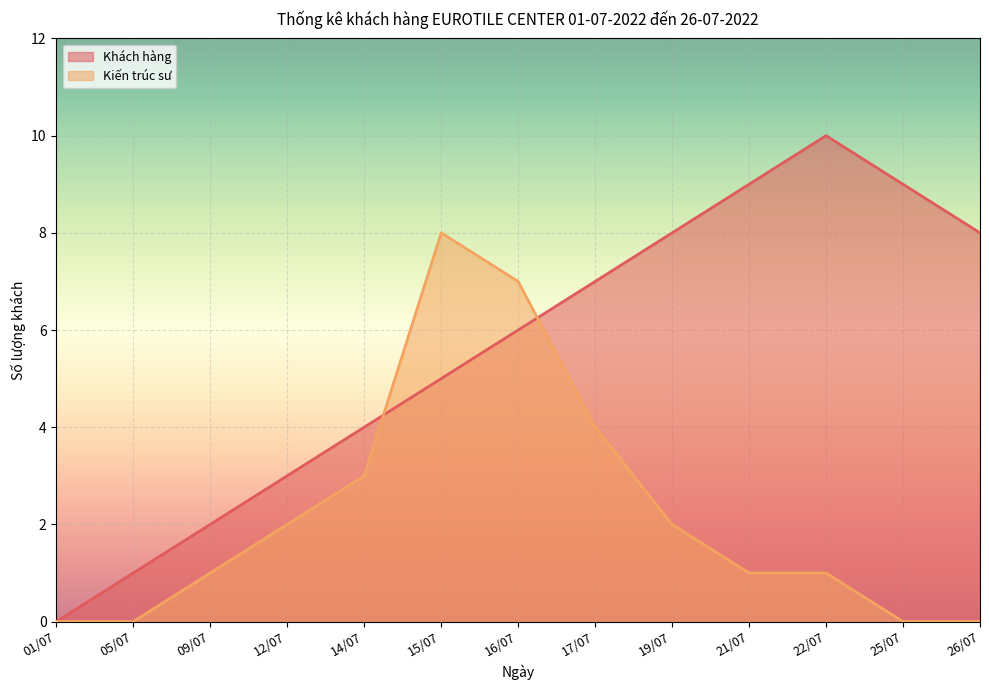

What is the label of the 1st point from the left?

01/07